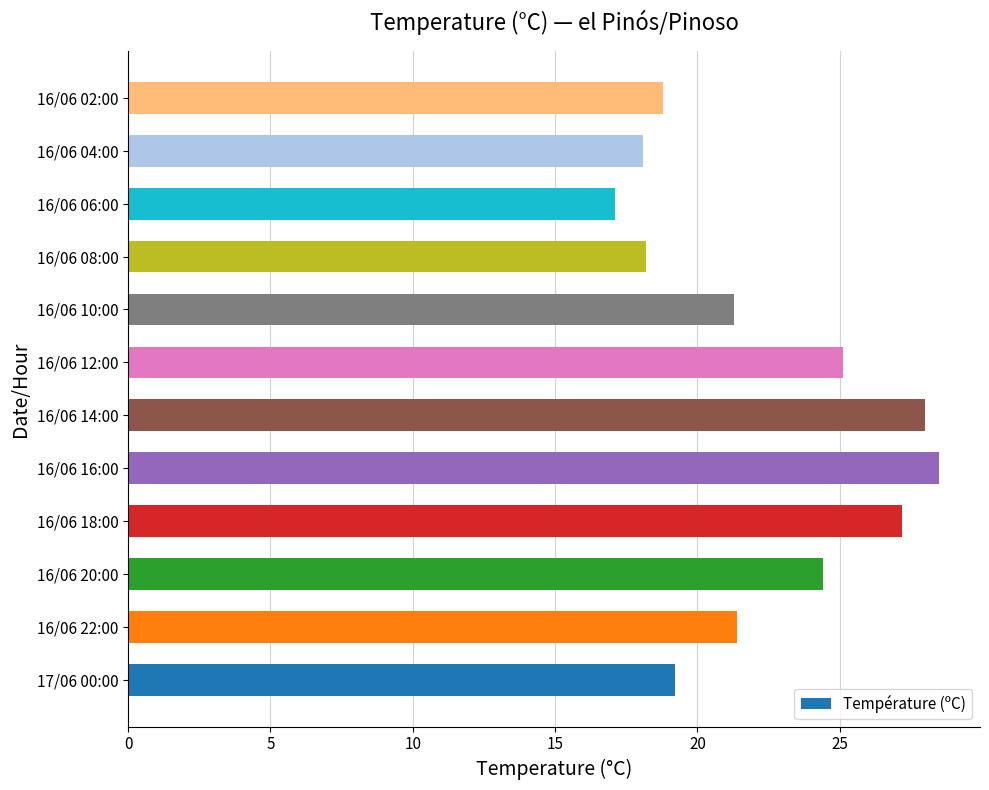

At which category does the chart reach its minimum across all series?

16/06 06:00